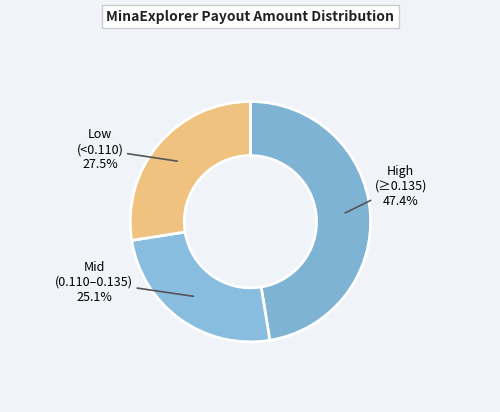

Is there any slice that represents more than half of the pie?

No